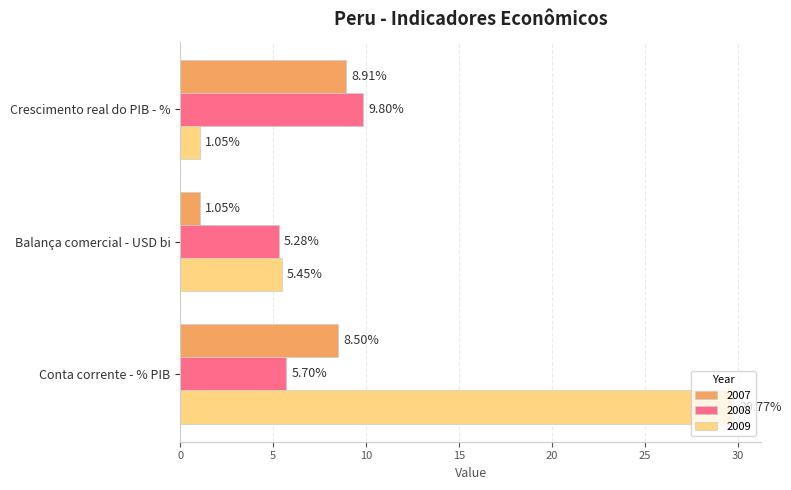

Which category has the highest value across all series?

Conta corrente - % PIB